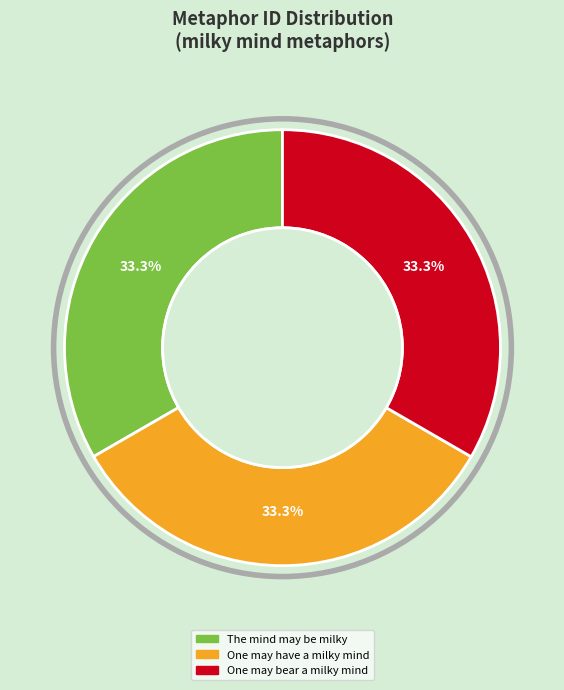

How many slices are in this pie chart?

3